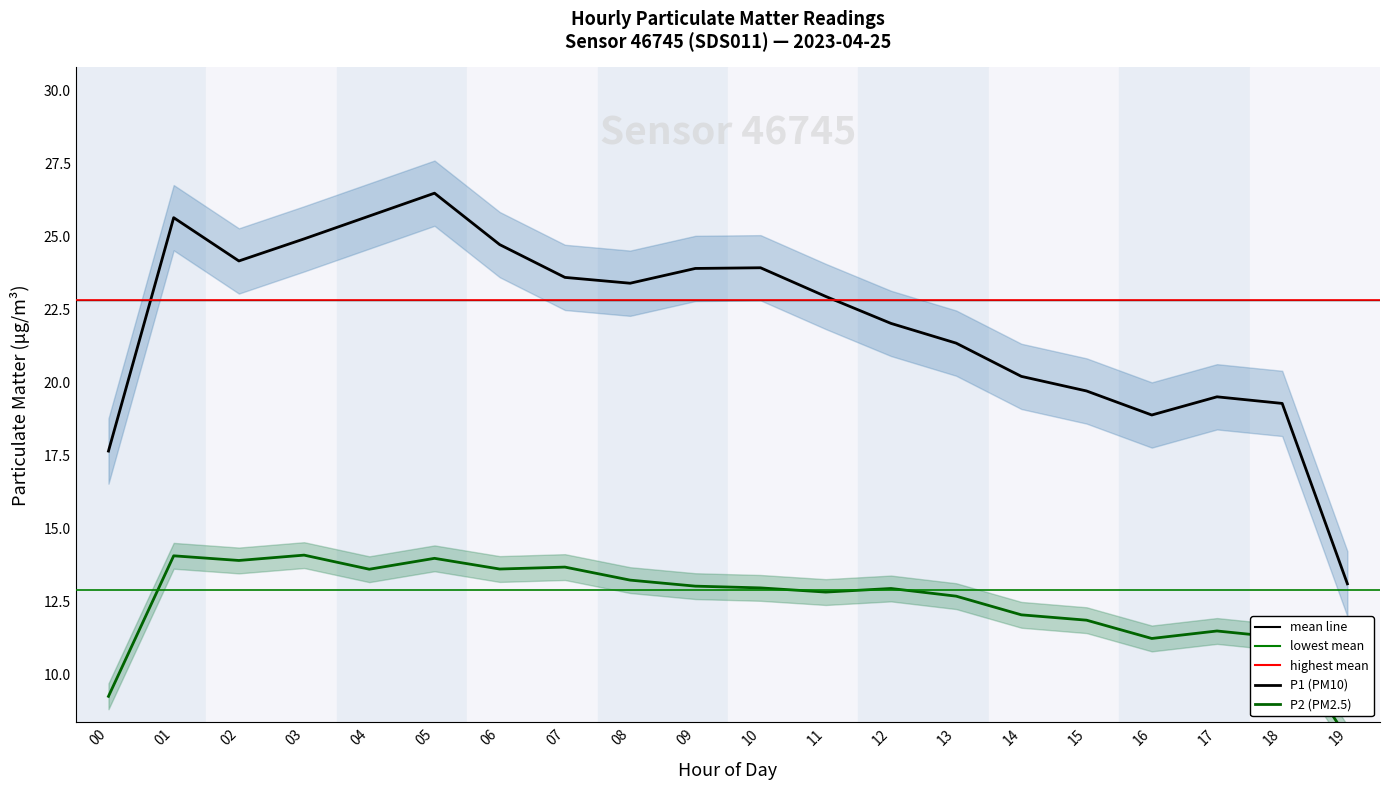

True or false: P1 and P2 cross at least once.

False